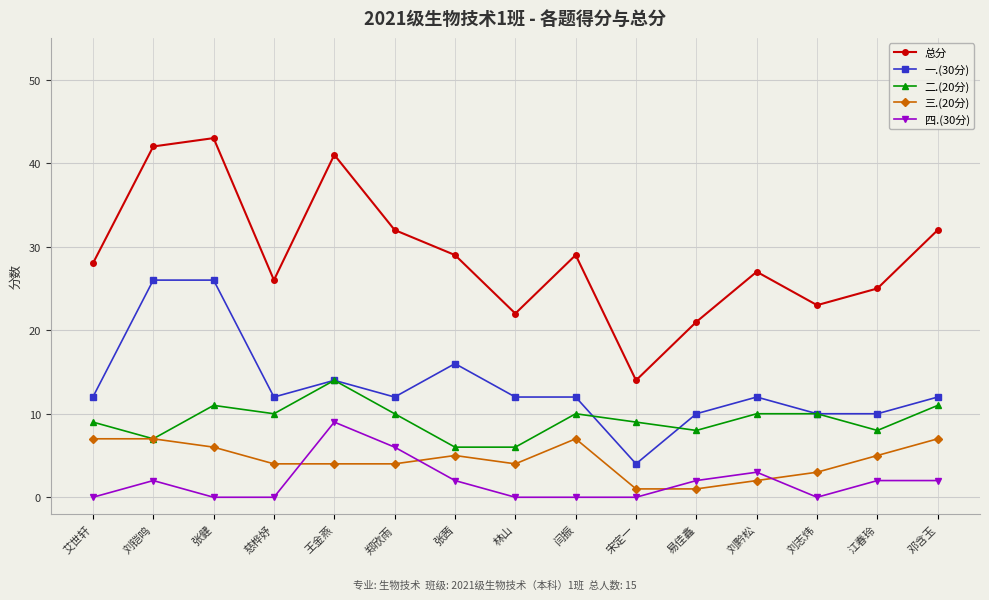

True or false: 四.(30分) has more than 1 points higher than both neighbors.

True